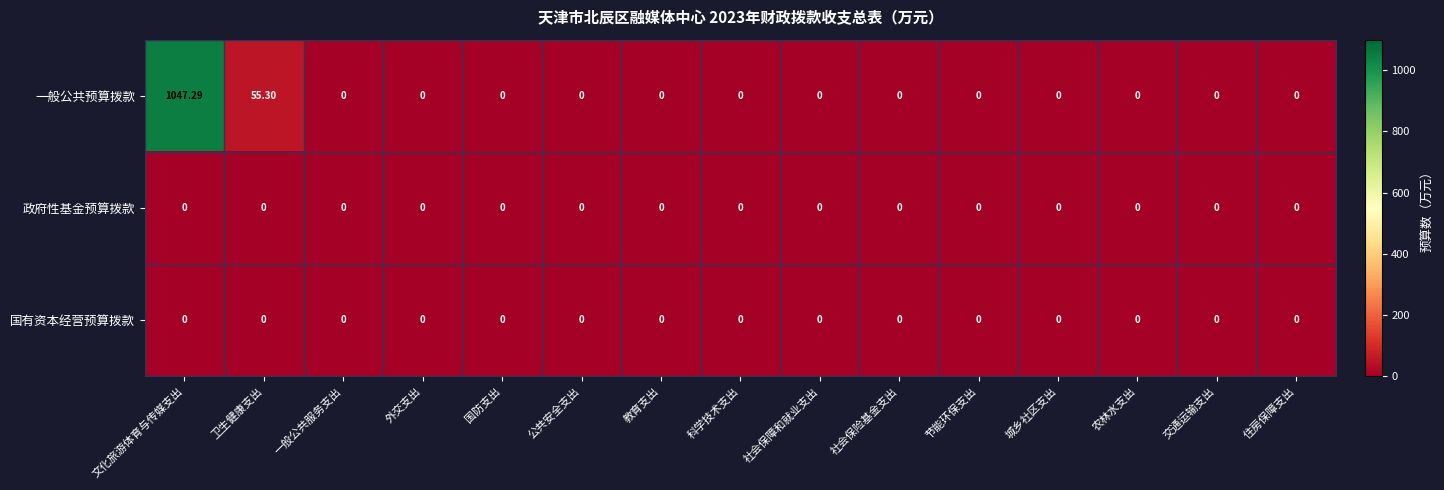

At which category does the chart reach its peak across all series?

文化旅游体育与传媒支出